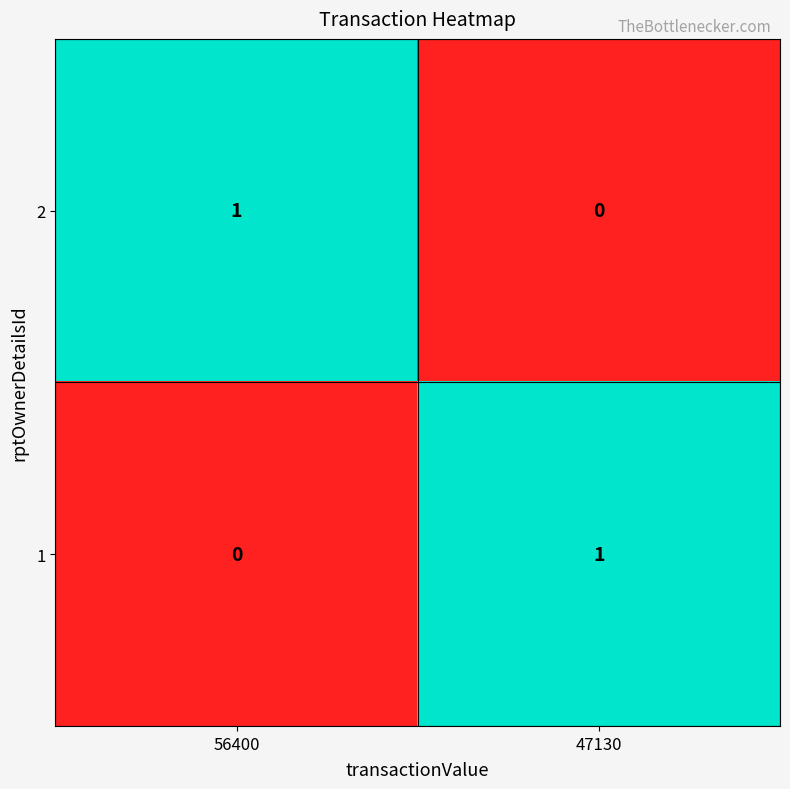

The 1 series shows 1 at 56400. True or false?

False